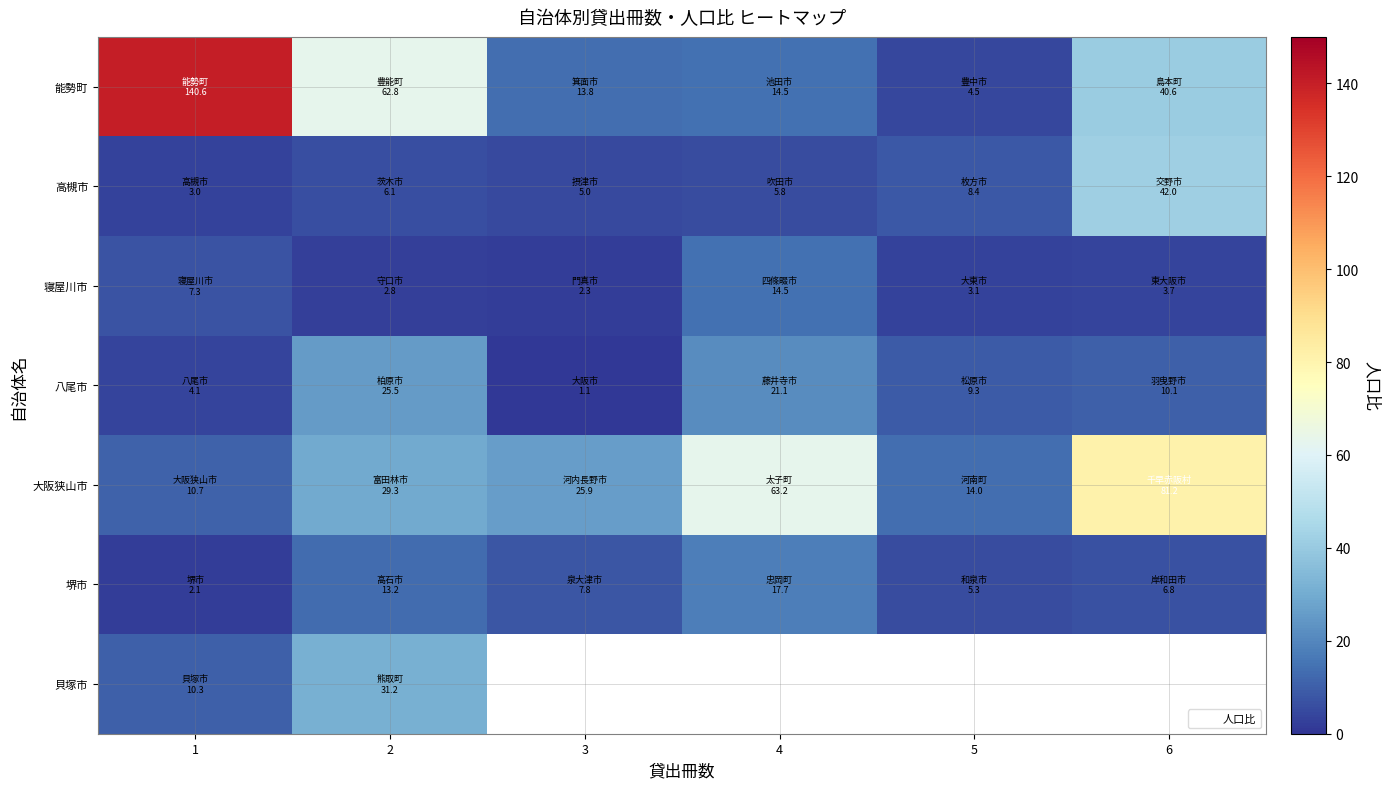

How many distinct data groups are displayed?

7